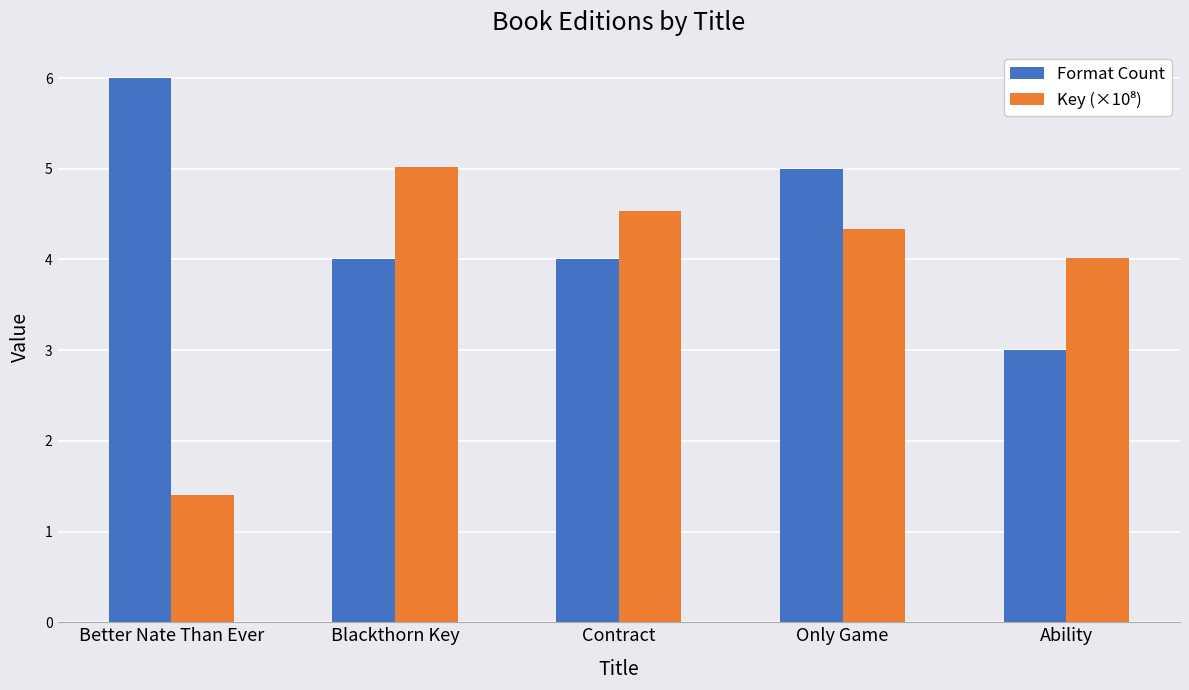

At which label does Format Count first exceed 4?

Better Nate Than Ever